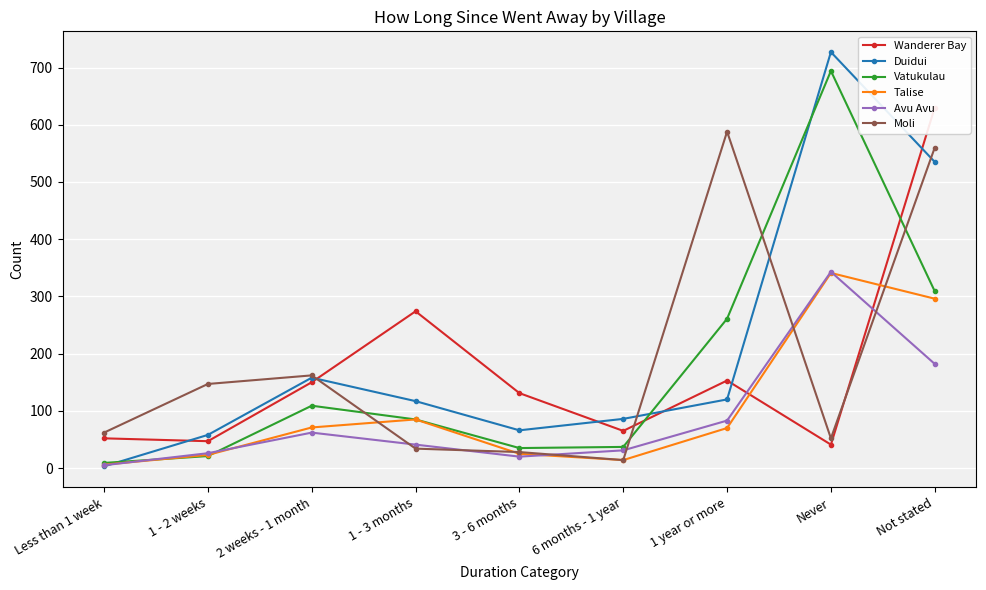

List the labels in order of Wanderer Bay value, largest first.

Not stated, 1 - 3 months, 1 year or more, 2 weeks - 1 month, 3 - 6 months, 6 months - 1 year, Less than 1 week, 1 - 2 weeks, Never